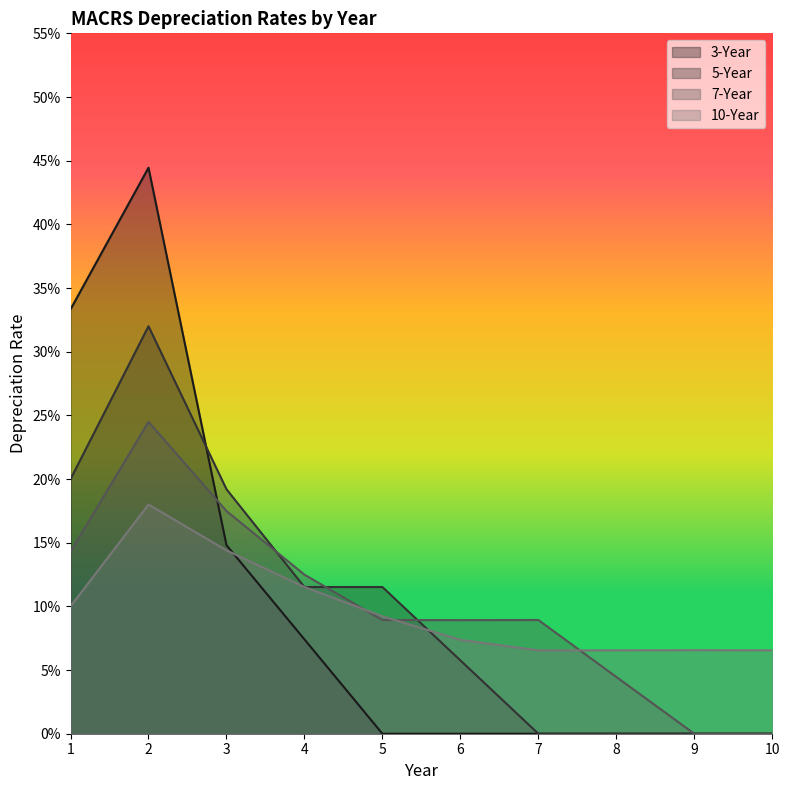

How many intersections are there between 3-Year and 7-Year?

1